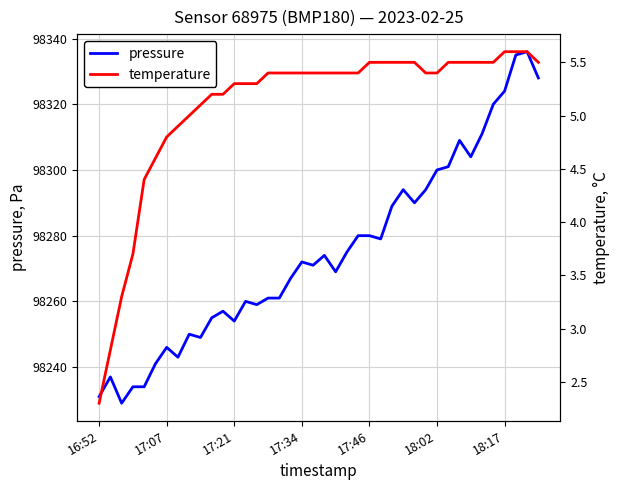

True or false: pressure has more than 2 points higher than both neighbors.

True